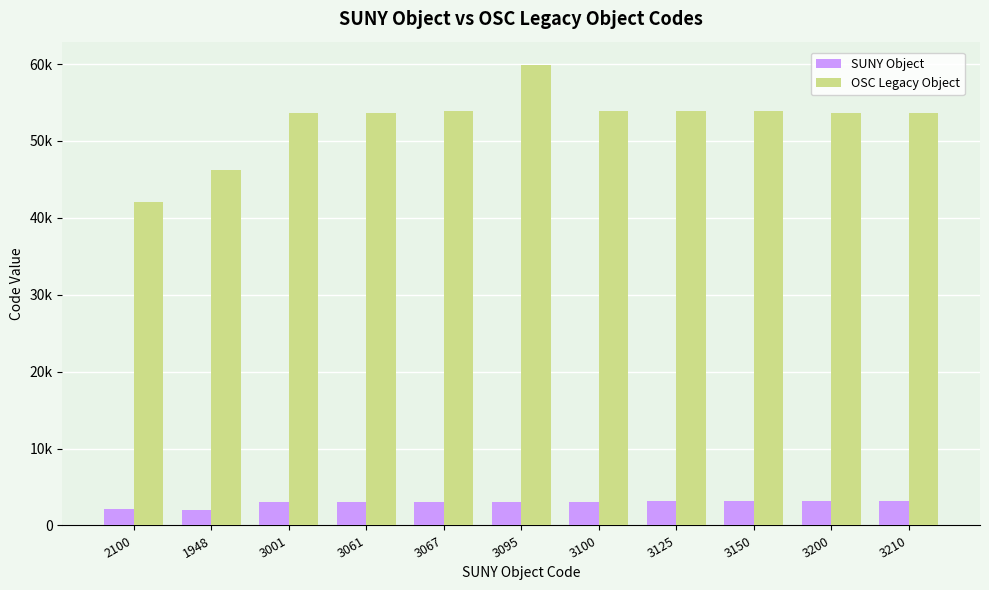

What are all the series names shown in the legend?

SUNY Object, OSC Legacy Object